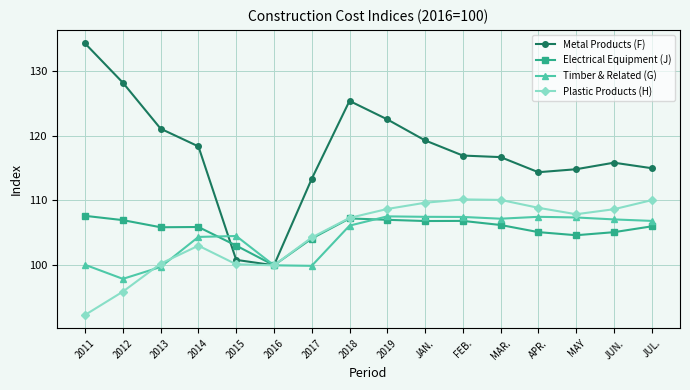

At which category does Plastic Products (H) reach its first local peak?

2014